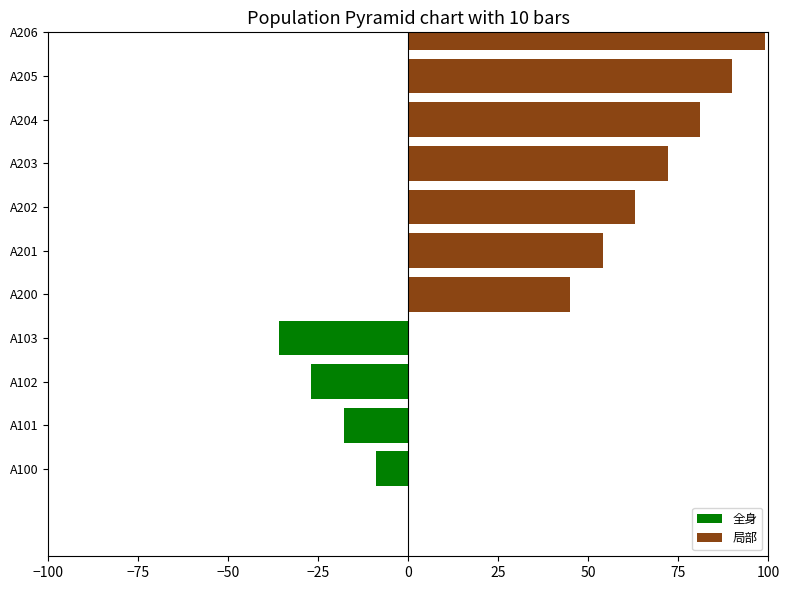

Reading right to left, extract all data points from this chart.

全身: 0	0	0	0	0	0	0	-36	-27	-18	-9
局部: 99	90	81	72	63	54	45	0	0	0	0